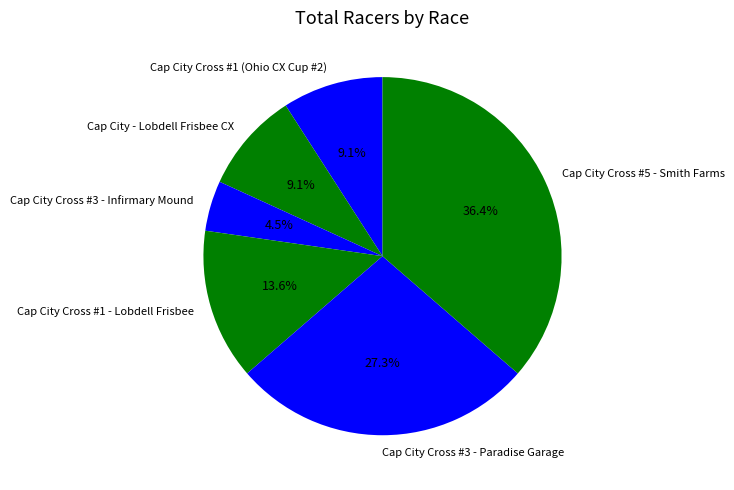

What is the largest slice in the pie chart?

Cap City Cross #5 - Smith Farms